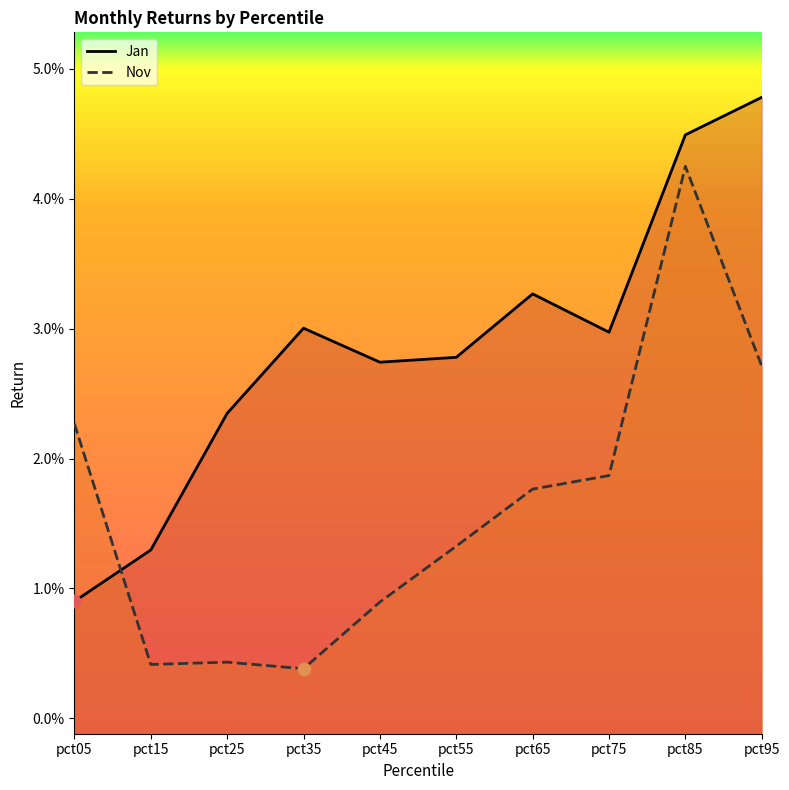

At how many categories does at least one series exceed 0?

10